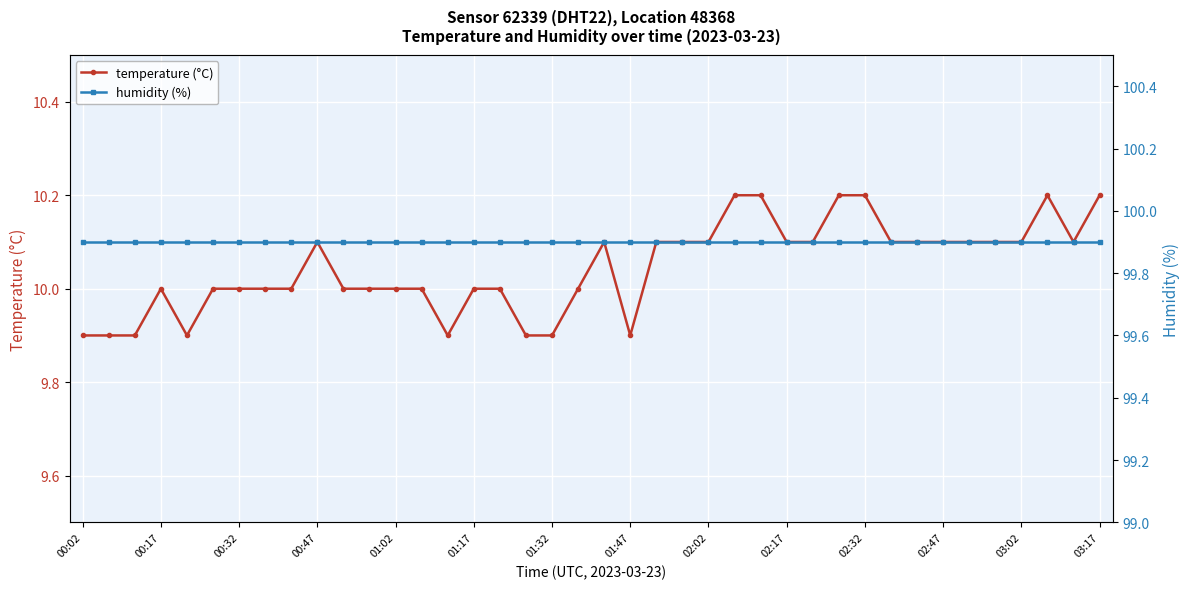

What is the difference between the temperature (°C) values at 28 and 29?

0.1